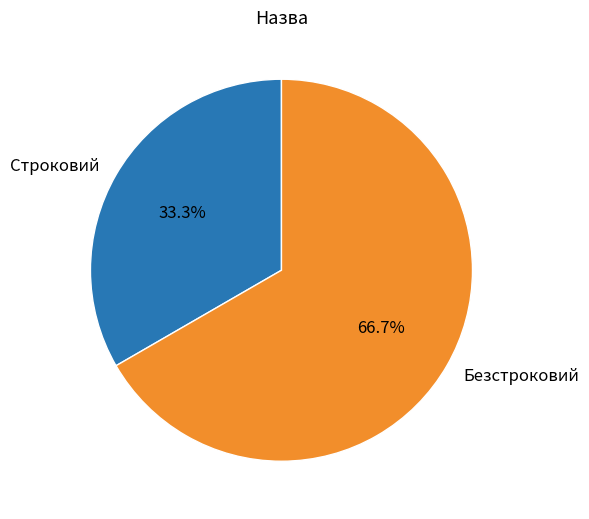

What percentage is the Строковий slice, to the nearest percent?

33%